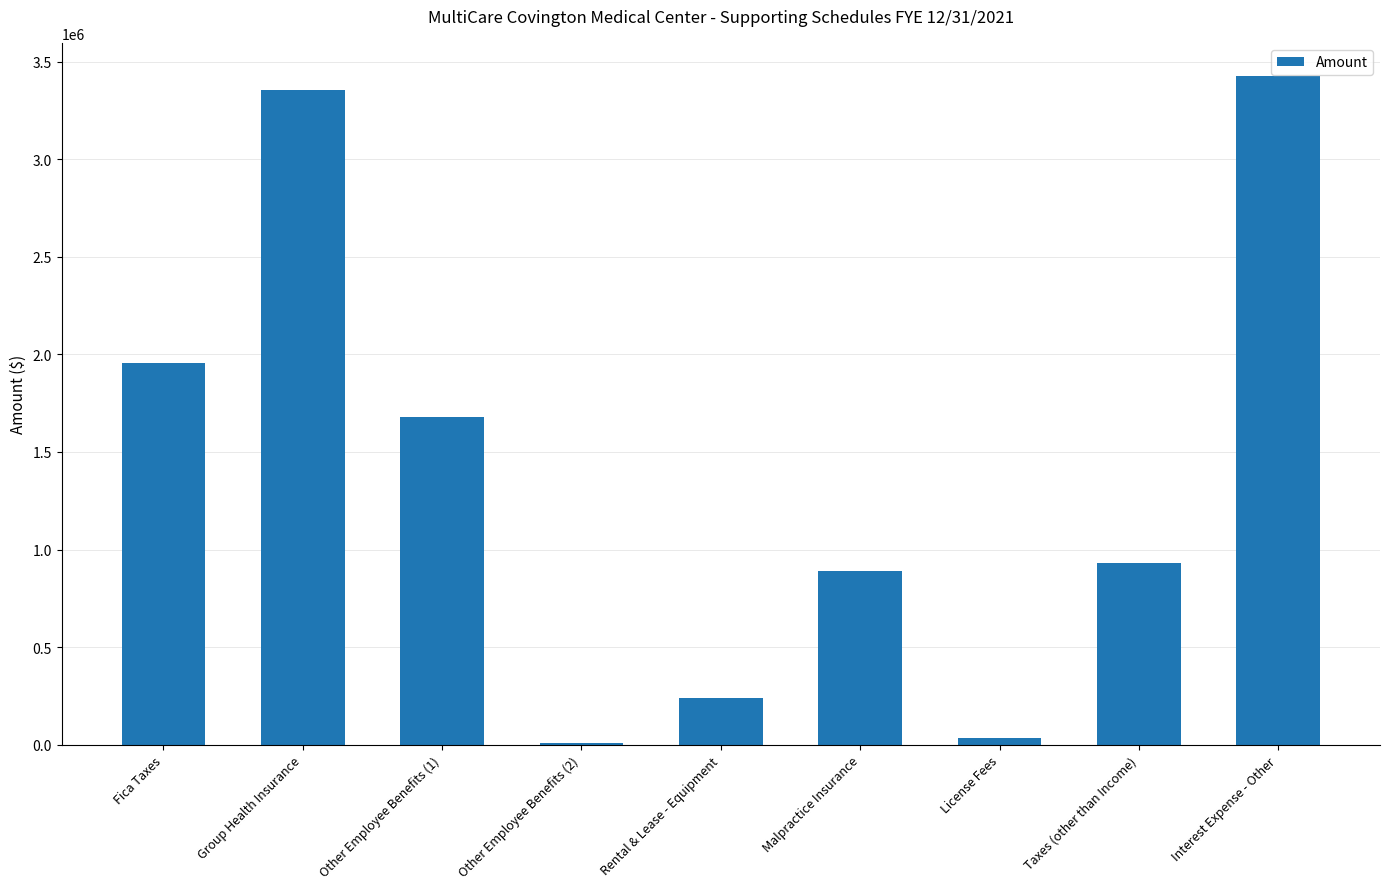

The value at Interest Expense - Other is 2114098.0. True or false?

False